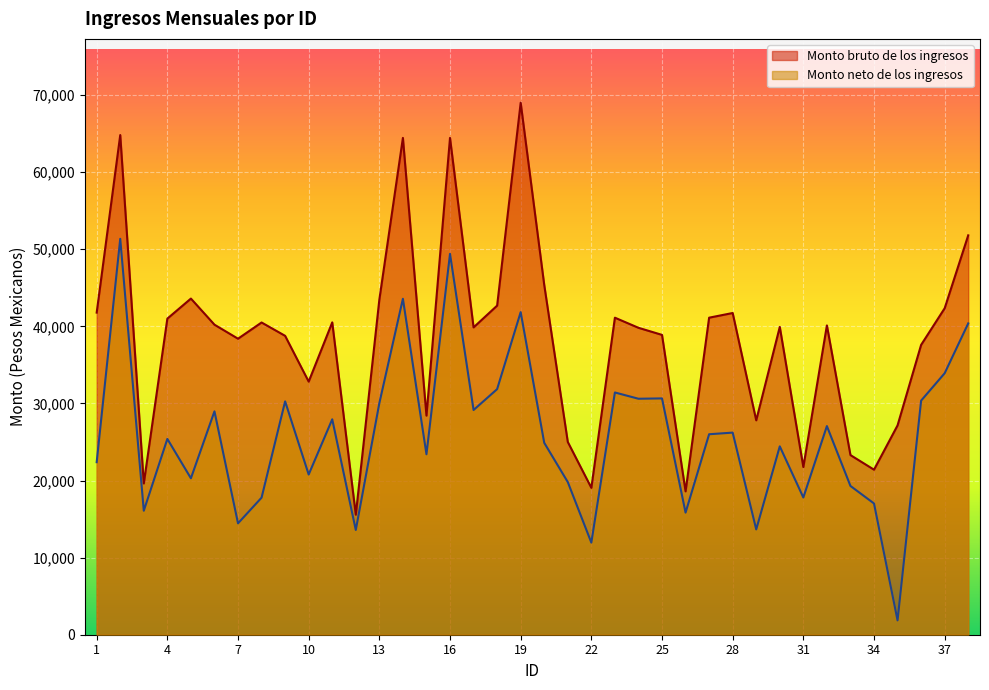

Does the chart display data point markers on the line(s)?

No